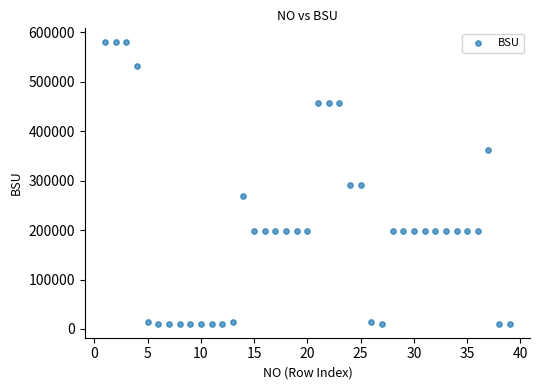

What is the range of X values (max minus min)?

38